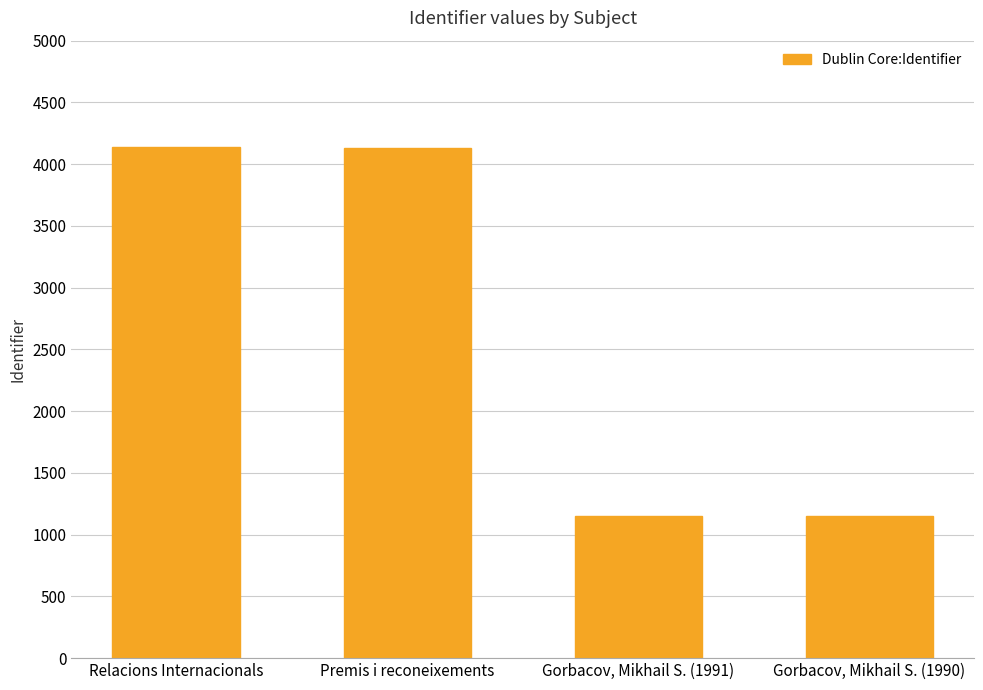

What is the maximum value shown in the chart?

4139